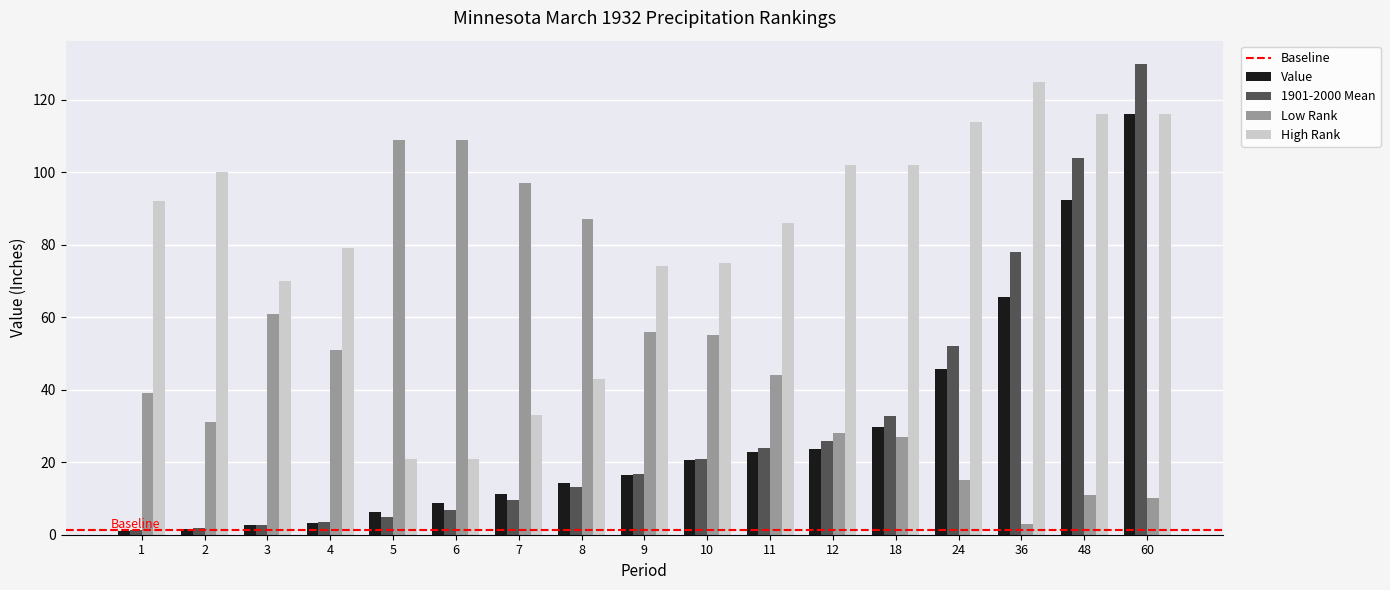

Rank the series by their maximum value, from highest to lowest.

1901-2000 Mean, High Rank, Value, Low Rank